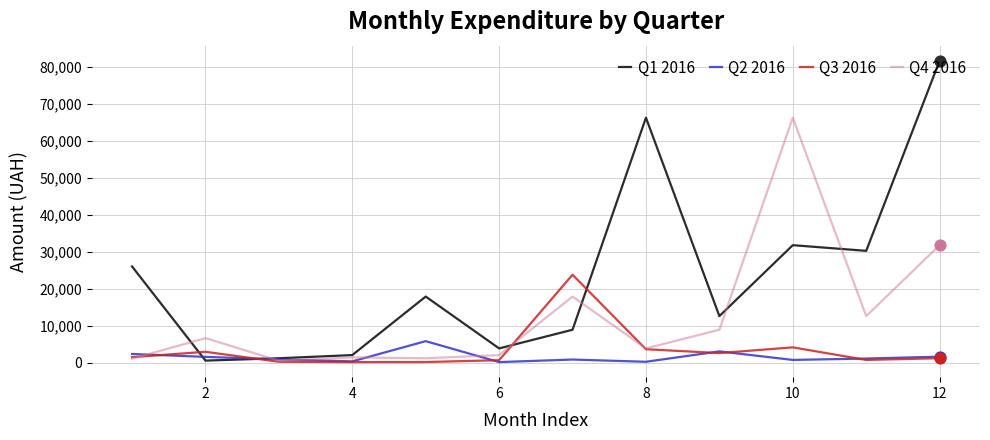

At how many categories does at least one series exceed 21458?

6